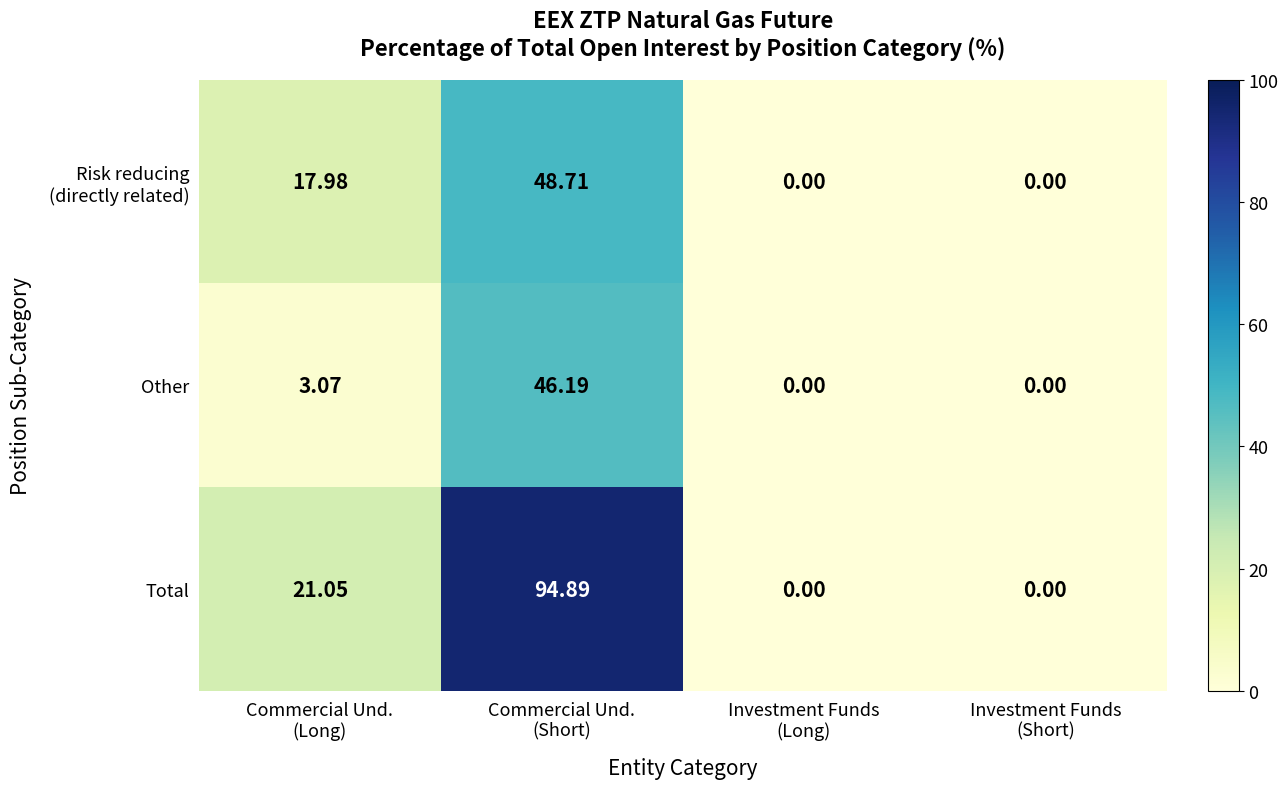

Which series has the largest total across all categories?

Total